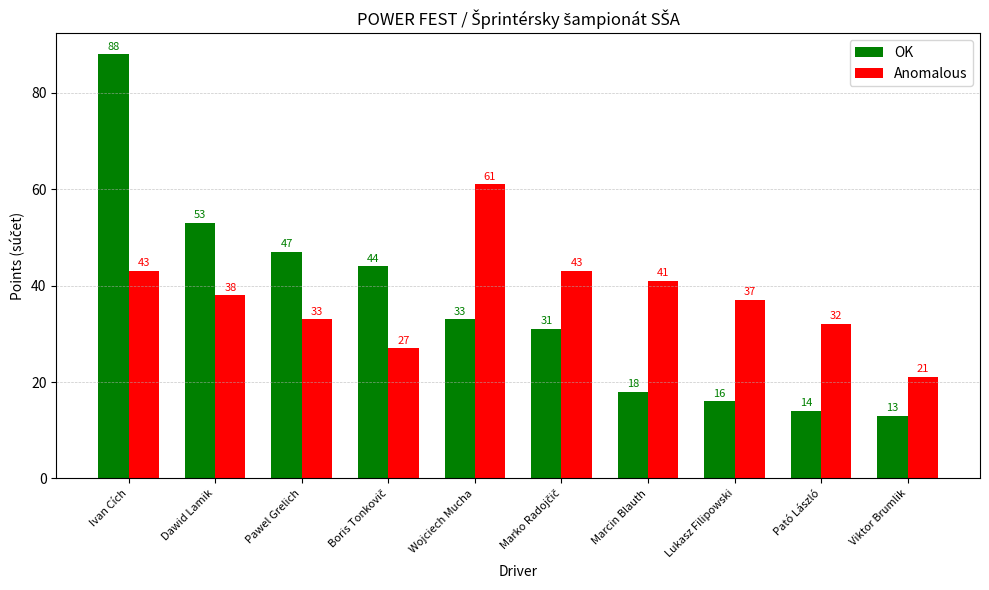

How many bars are there in each group?

2